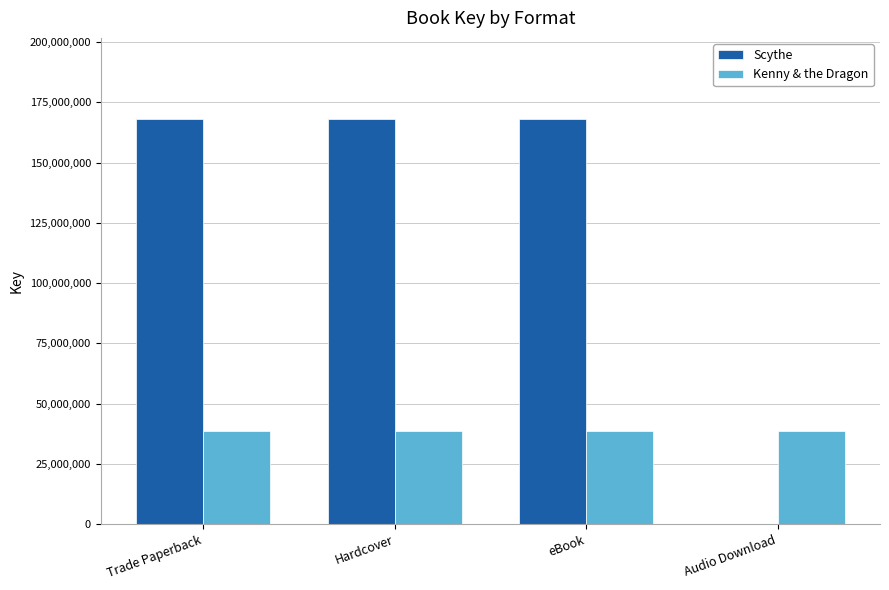

Reading right to left, what are all the values shown in this chart?

Scythe: Audio Download=0	eBook=168081974	Hardcover=168081974	Trade Paperback=168081974
Kenny & the Dragon: Audio Download=38497772	eBook=38497772	Hardcover=38497772	Trade Paperback=38497772